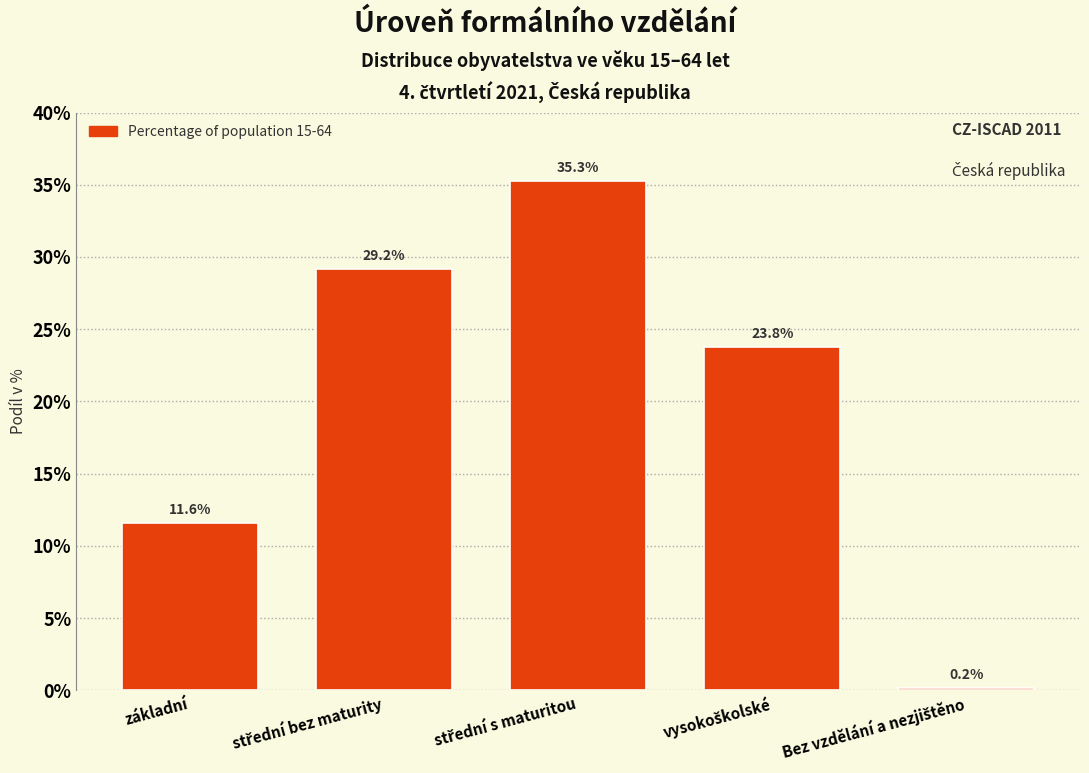

Reading left to right, transcribe all the data shown in this chart.

11.6	29.2	35.3	23.8	0.2